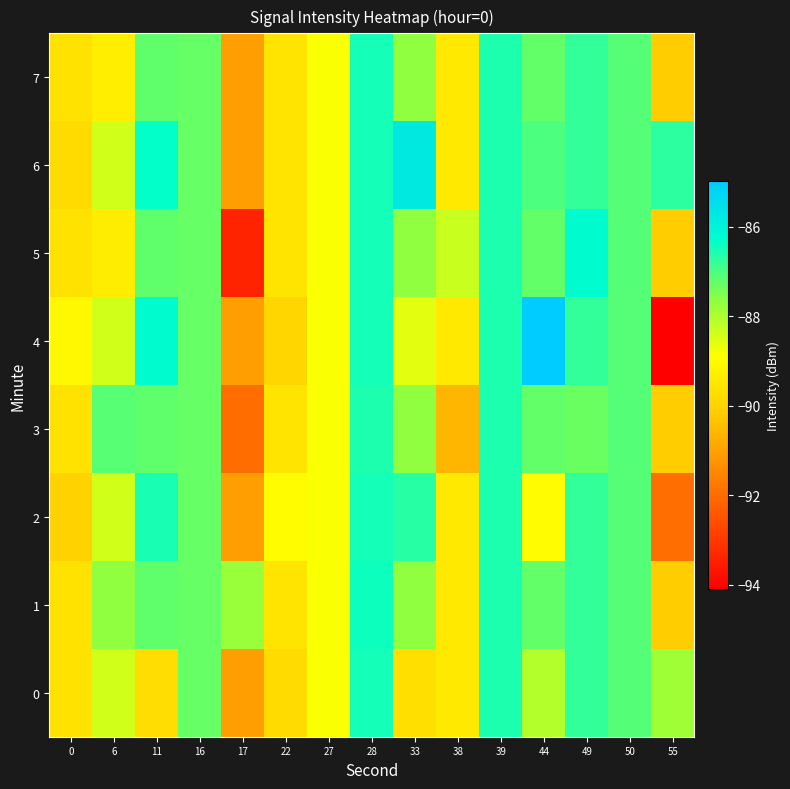

Rank the series at 27 from lowest to highest value.

row_0, row_1, row_2, row_3, row_4, row_5, row_6, row_7